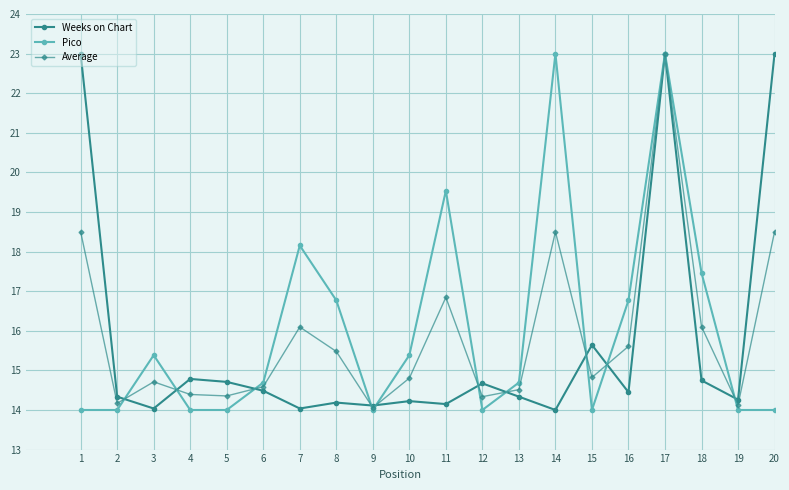

What is the value of the Weeks on Chart point at the 6th from the left?

14.5